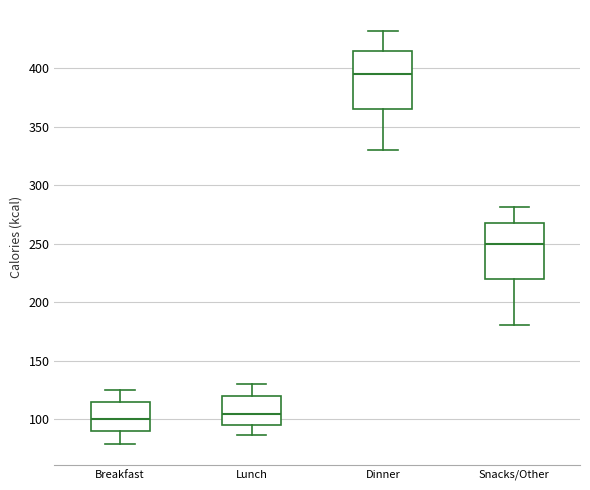

Reading left to right, read every box against the y-axis: the position of its median line, the range the box covers, and the ends of its whiskers. The values are not printed on the chart, so give them approximately, as read against the axis.

Breakfast: median 100, box 90 to 115, whiskers 80 to 125
Lunch: median 105, box 95 to 120, whiskers 85 to 130
Dinner: median 395, box 365 to 415, whiskers 330 to 430
Snacks/Other: median 250, box 220 to 270, whiskers 180 to 280